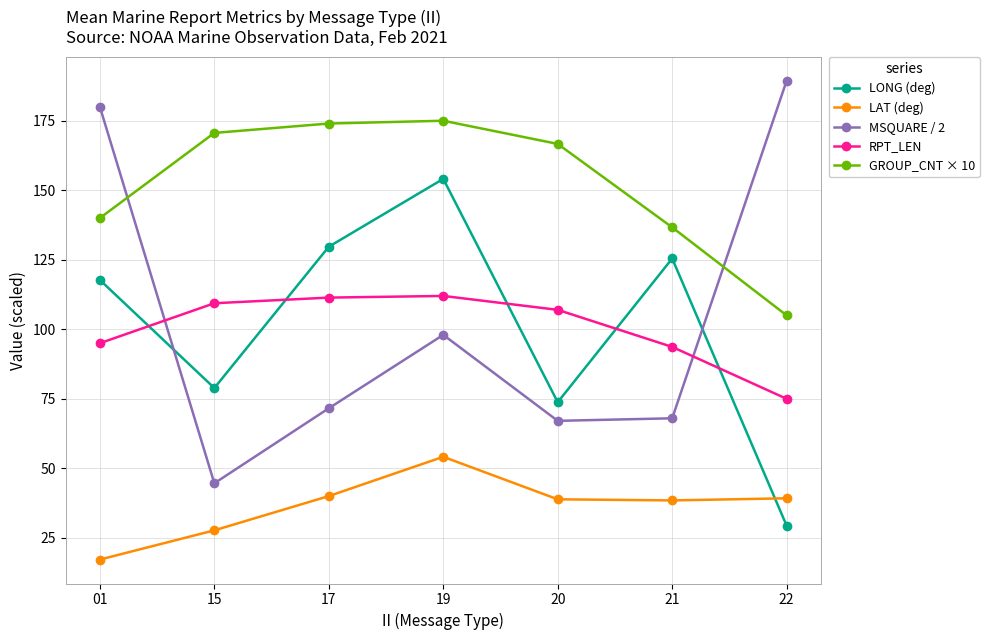

What is the value of the MSQUARE / 2 point at the 6th from the left?

68.0